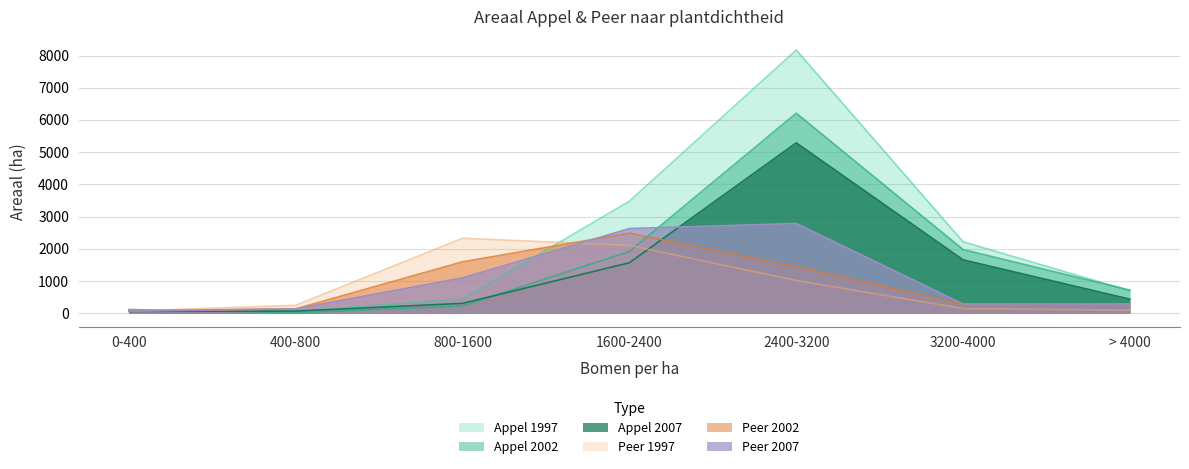

Reading left to right, extract all data points from this chart.

Appel 1997: 80	70	440	3480	8170	2220	700
Appel 2002: 120	20	230	1920	6210	1980	720
Appel 2007: 60	70	310	1570	5290	1660	440
Peer 1997: 70	250	2330	2110	1020	150	100
Peer 2002: 80	140	1600	2490	1450	280	290
Peer 2007: 70	140	1100	2630	2790	290	290